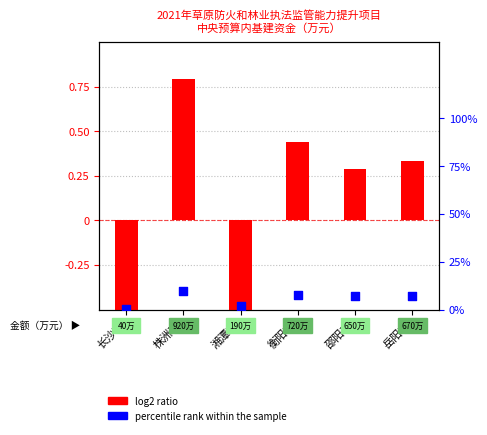

Which series contains the lowest Y value?

log2 ratio